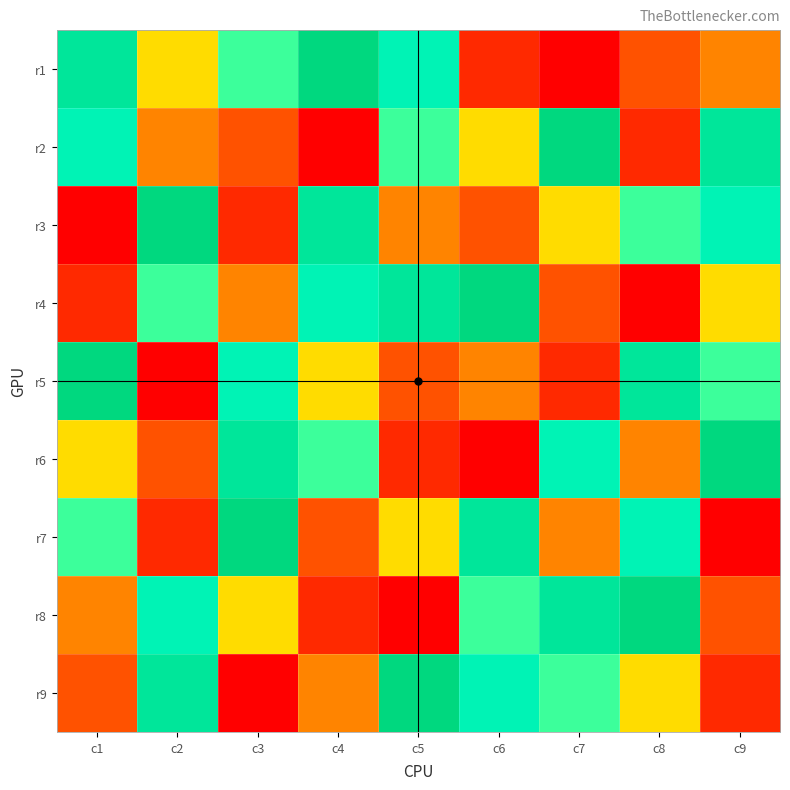

What is the spread (max minus min) of values at c3?

8